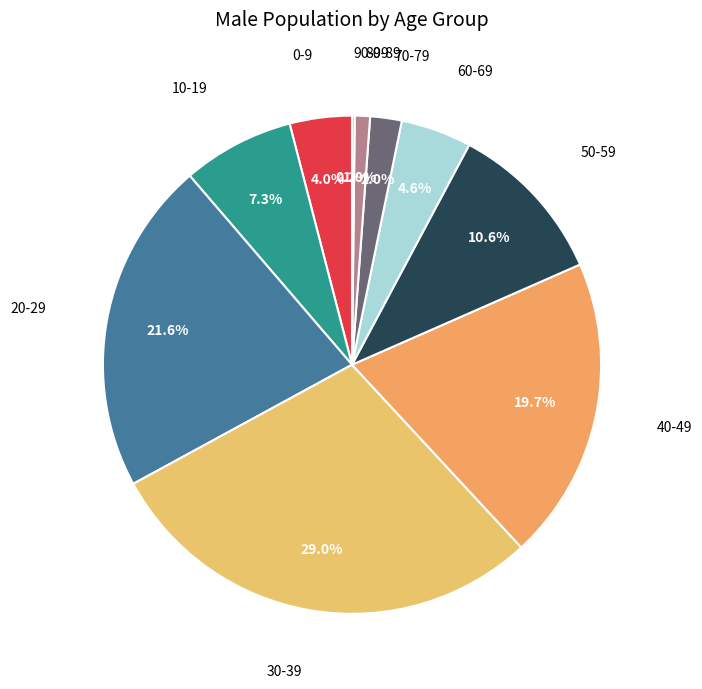

Is there any slice that represents more than half of the pie?

No